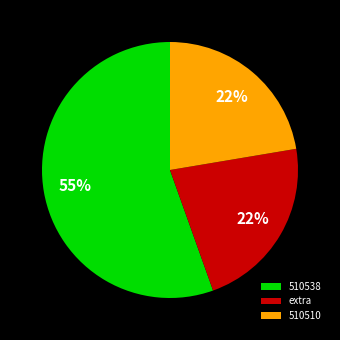

Does any single category account for the majority?

Yes